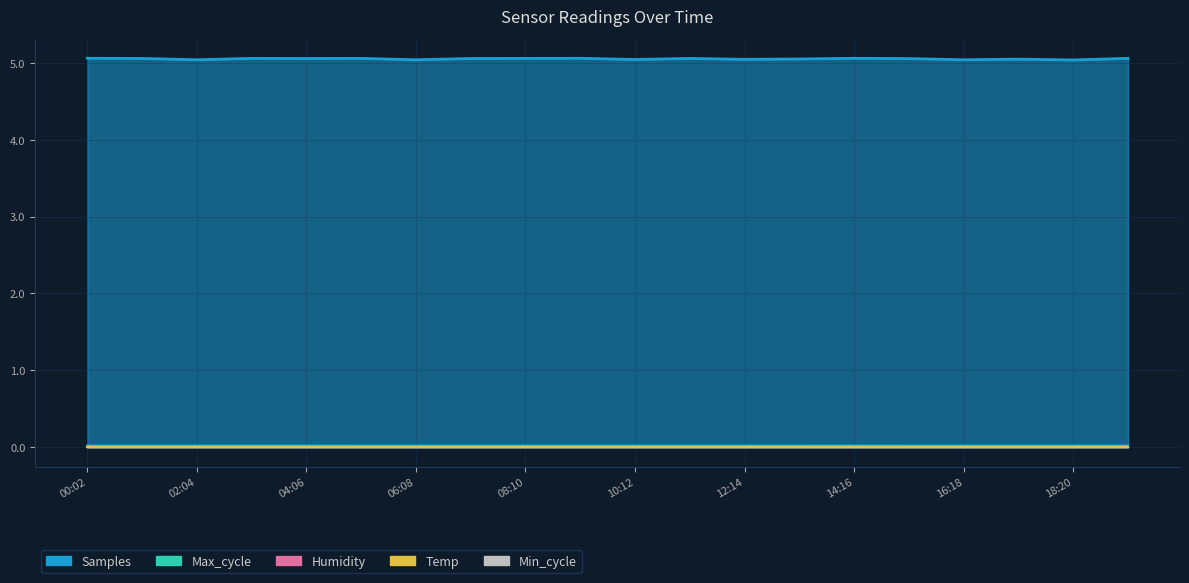

Reading left to right, what are all the values shown in this chart?

Samples: 5.1	5.1	5.0	5.1	5.1	5.1	5.0	5.1	5.1	5.1	5.0	5.1	5.0	5.0	5.1	5.1	5.0	5.0	5.0	5.1
Max_cycle: 0.0	0.0	0.0	0.0	0.0	0.0	0.0	0.0	0.0	0.0	0.0	0.0	0.0	0.0	0.0	0.0	0.0	0.0	0.0	0.0
Temp: 0.0	0.0	0.0	0.0	0.0	0.0	0.0	0.0	0.0	0.0	0.0	0.0	0.0	0.0	0.0	0.0	0.0	0.0	0.0	0.0
Humidity: 0.0	0.0	0.0	0.0	0.0	0.0	0.0	0.0	0.0	0.0	0.0	0.0	0.0	0.0	0.0	0.0	0.0	0.0	0.0	0.0